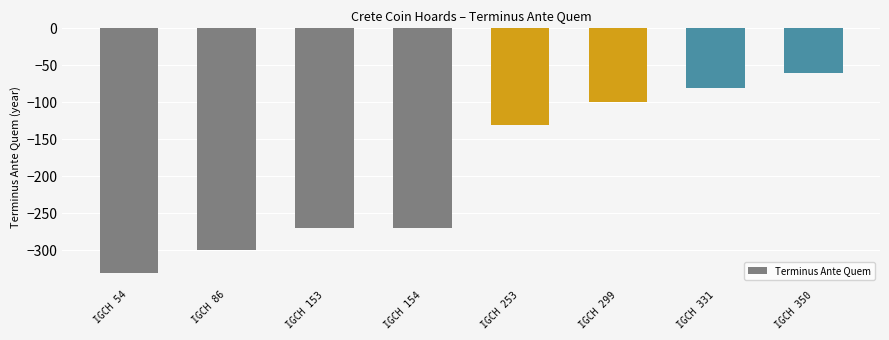

Between IGCH 253 and IGCH 86, which is larger?

IGCH 253